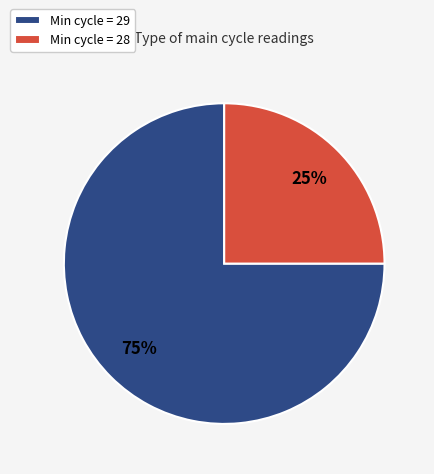

What is the smallest slice in the pie chart?

Min cycle = 28